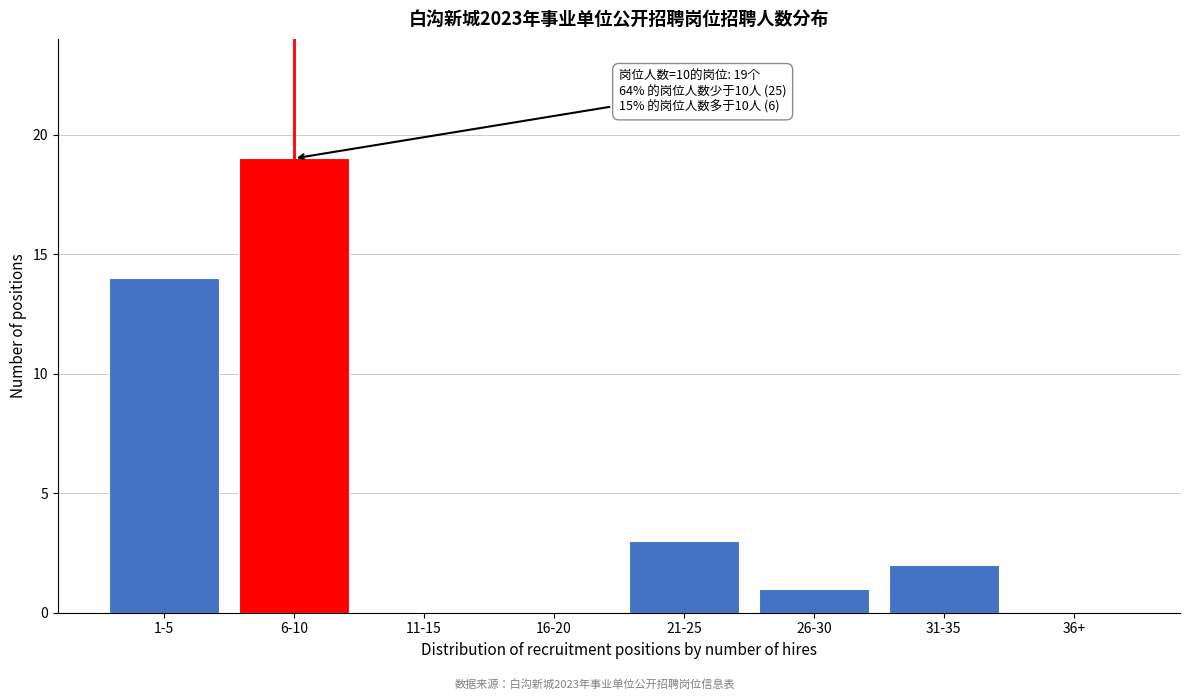

Reading left to right, transcribe all the data shown in this chart.

1-5=14	6-10=19	11-15=0	16-20=0	21-25=3	26-30=1	31-35=2	36+=0